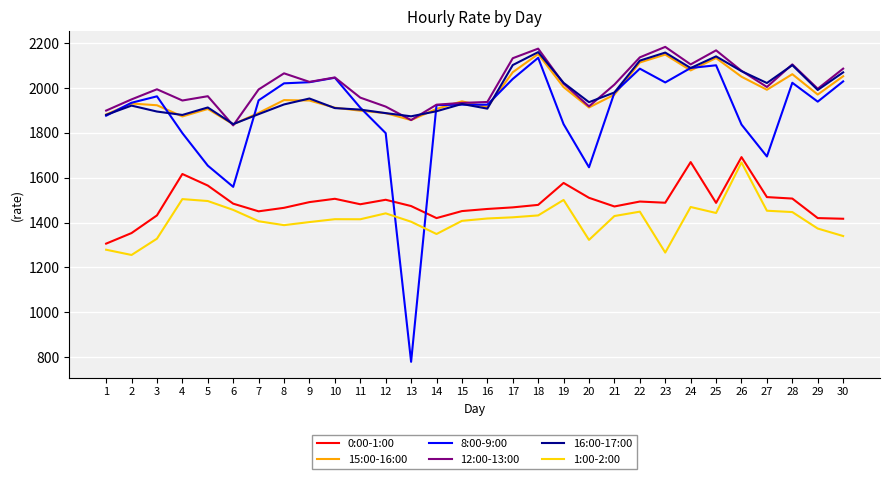

Where is the first local minimum for 16:00-17:00?

4